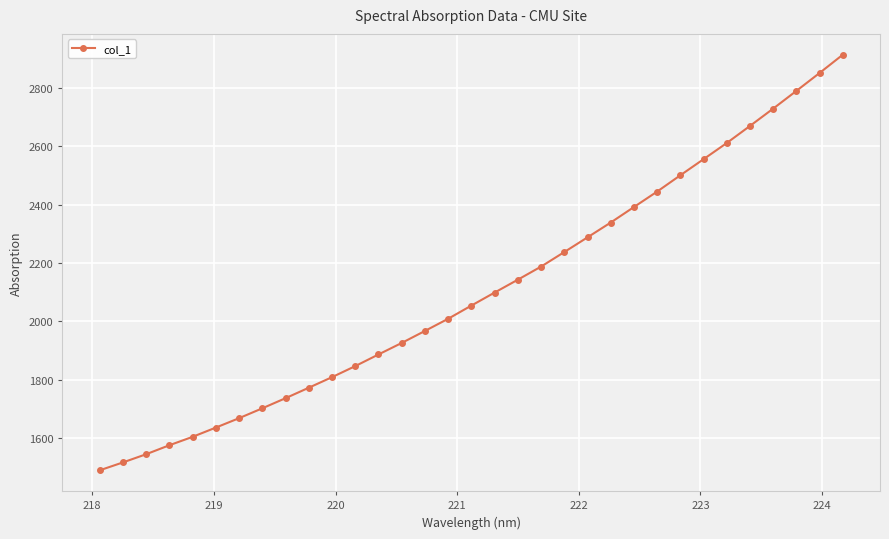

What is the difference between the second highest and minimum values?

1362.4